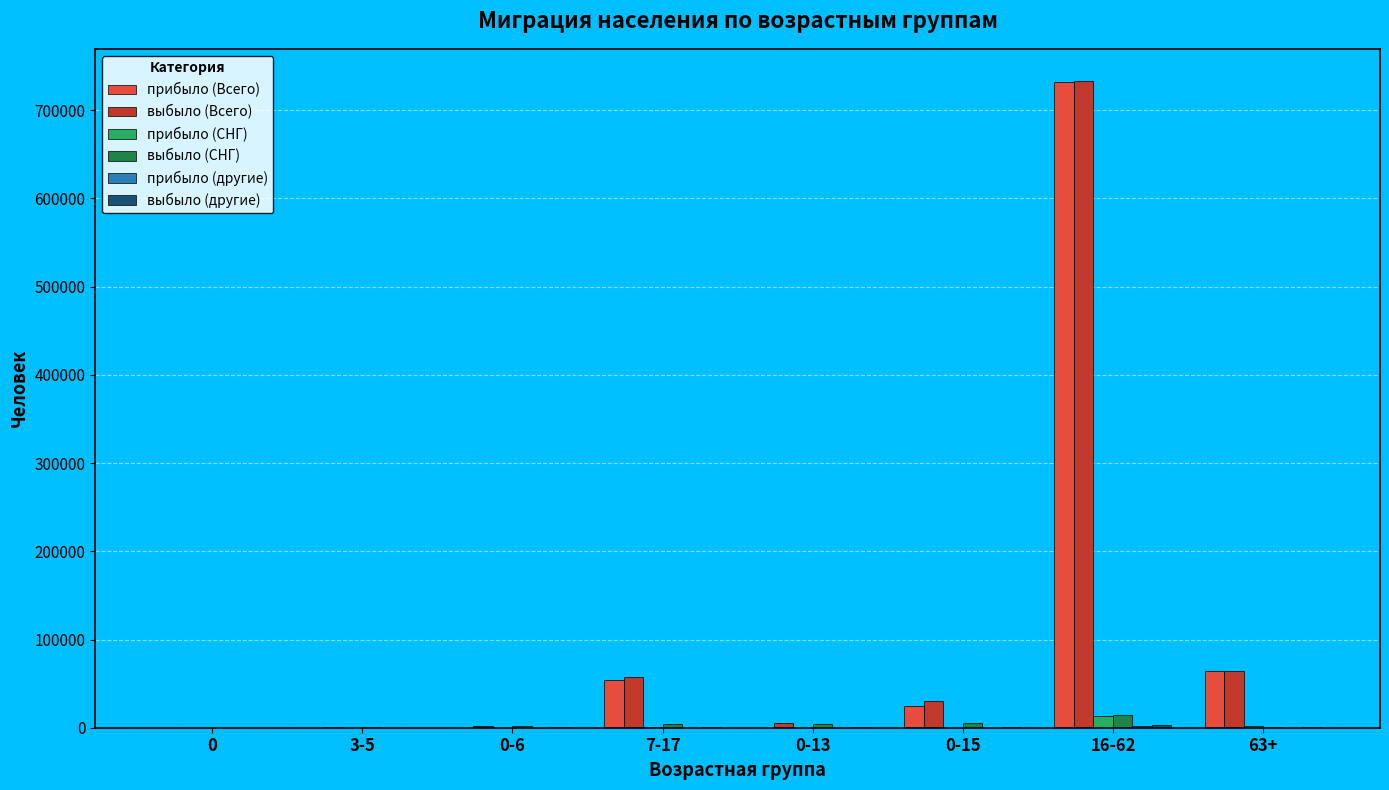

What is the difference between the прибыло (Всего) values at 63+ and 3-5?

64523